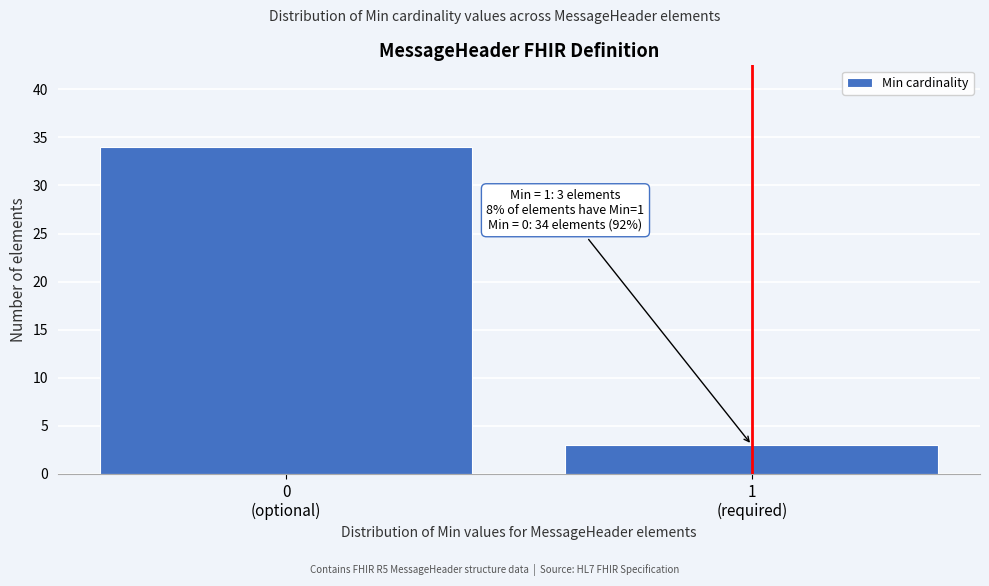

Reading right to left, transcribe all the data shown in this chart.

3	34